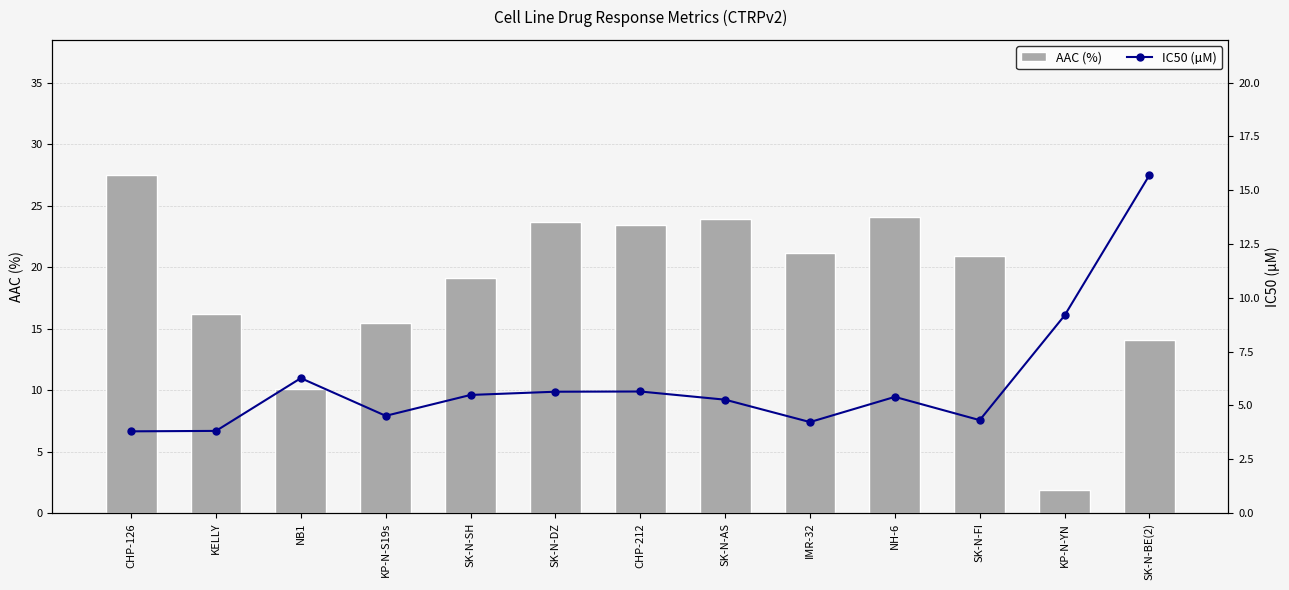

Rank the series at SK-N-DZ from highest to lowest value.

AAC (%), IC50 (µM)